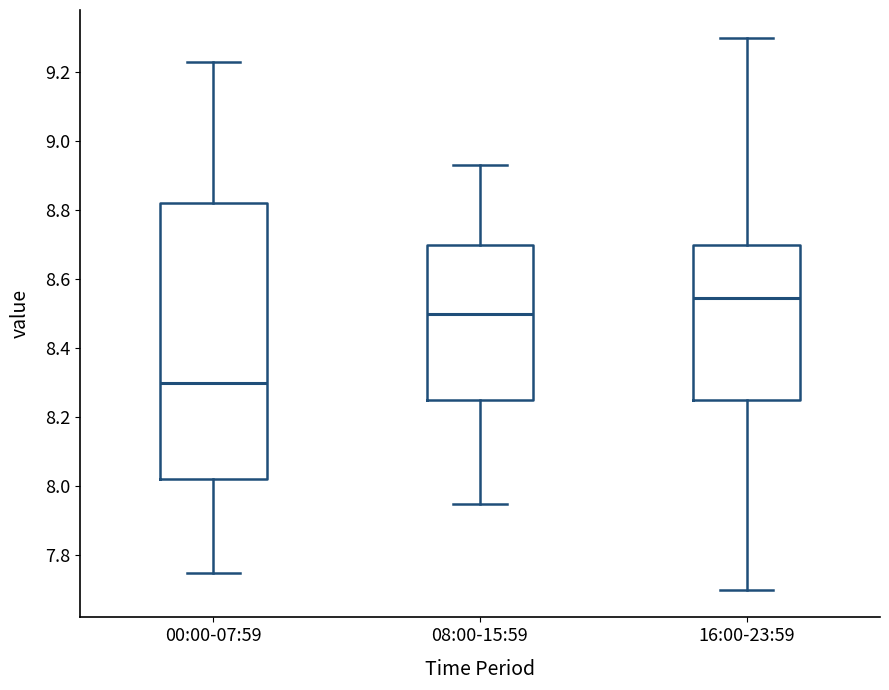

Reading left to right, read every box against the y-axis: the position of its median line, the range the box covers, and the ends of its whiskers. The values are not printed on the chart, so give them approximately, as read against the axis.

00:00-07:59: median 8.30, box 8.02 to 8.82, whiskers 7.76 to 9.24
08:00-15:59: median 8.50, box 8.26 to 8.70, whiskers 7.96 to 8.94
16:00-23:59: median 8.54, box 8.26 to 8.70, whiskers 7.70 to 9.30